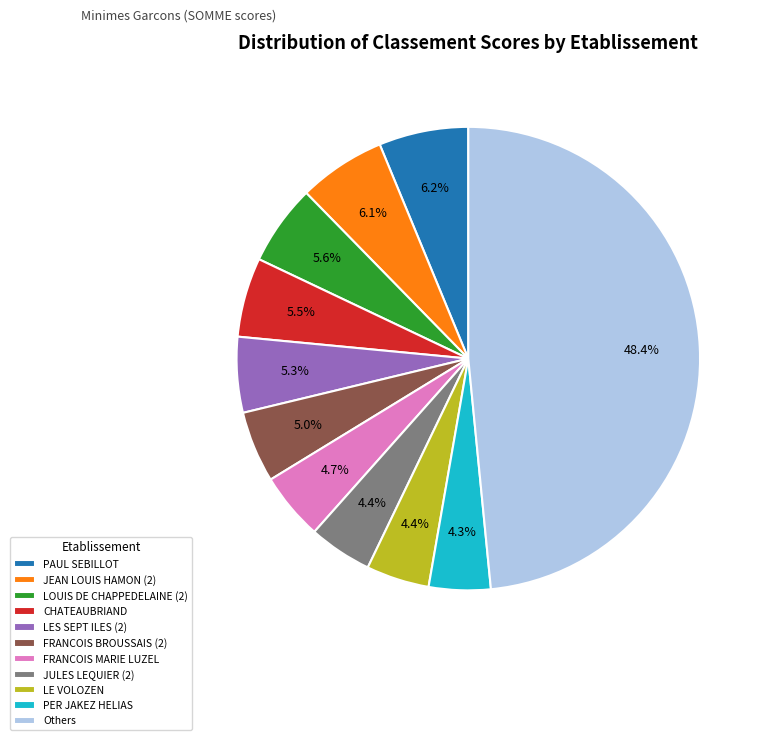

Is the sum of LOUIS DE CHAPPEDELAINE (2) and JULES LEQUIER (2) greater than half?

No